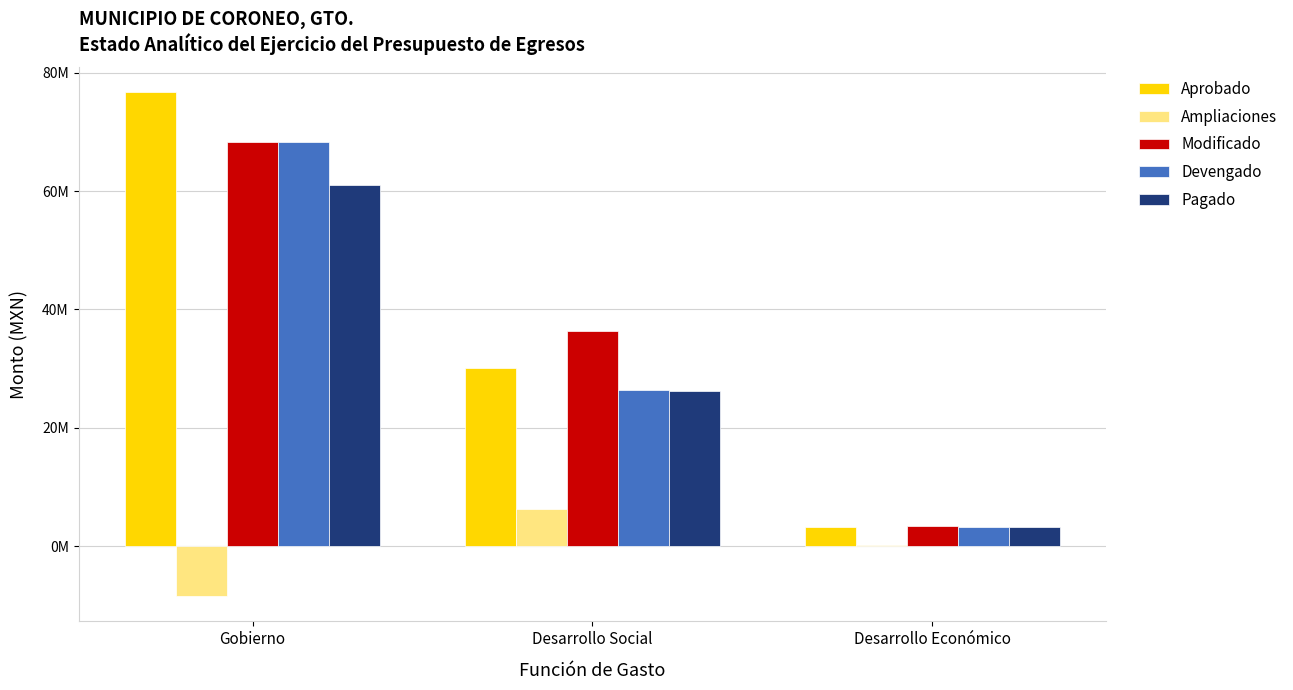

What are all the series names shown in the legend?

Aprobado, Ampliaciones, Modificado, Devengado, Pagado